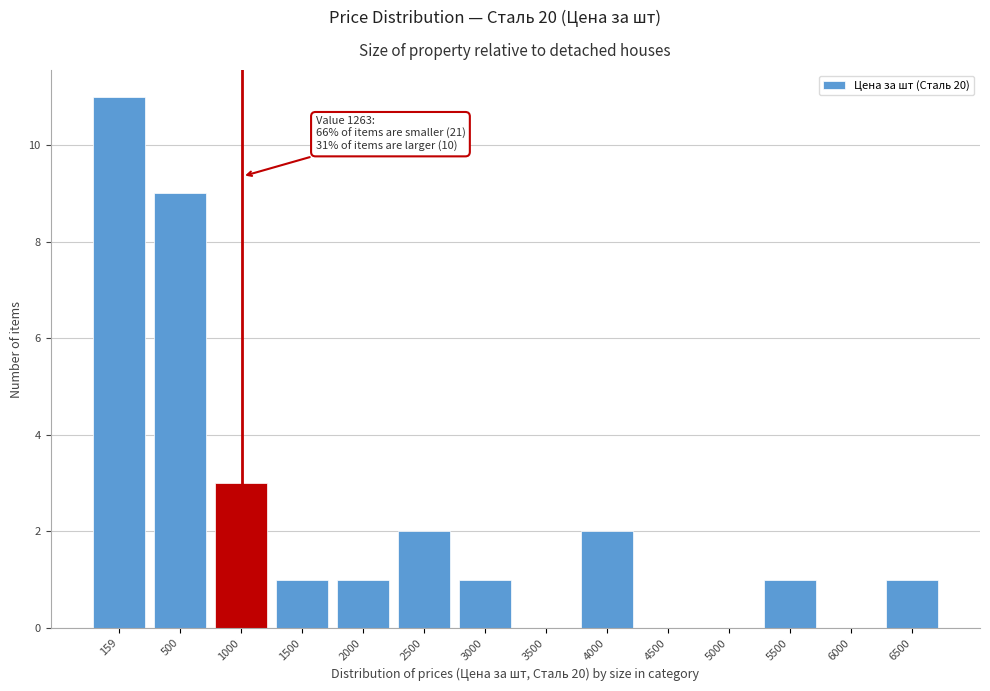

Reading left to right, list all the values displayed in this chart.

159=11	500=9	1000=3	1500=1	2000=1	2500=2	3000=1	3500=0	4000=2	4500=0	5000=0	5500=1	6000=0	6500=1